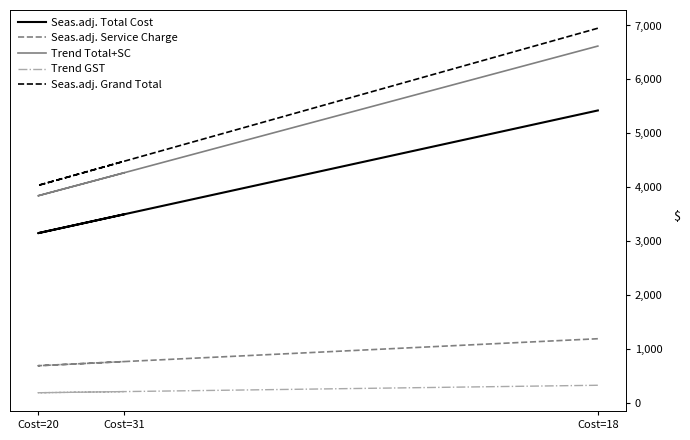

Is the value of Trend GST at Cost=20 greater than the value of Seas.adj. Grand Total at Cost=20?

No